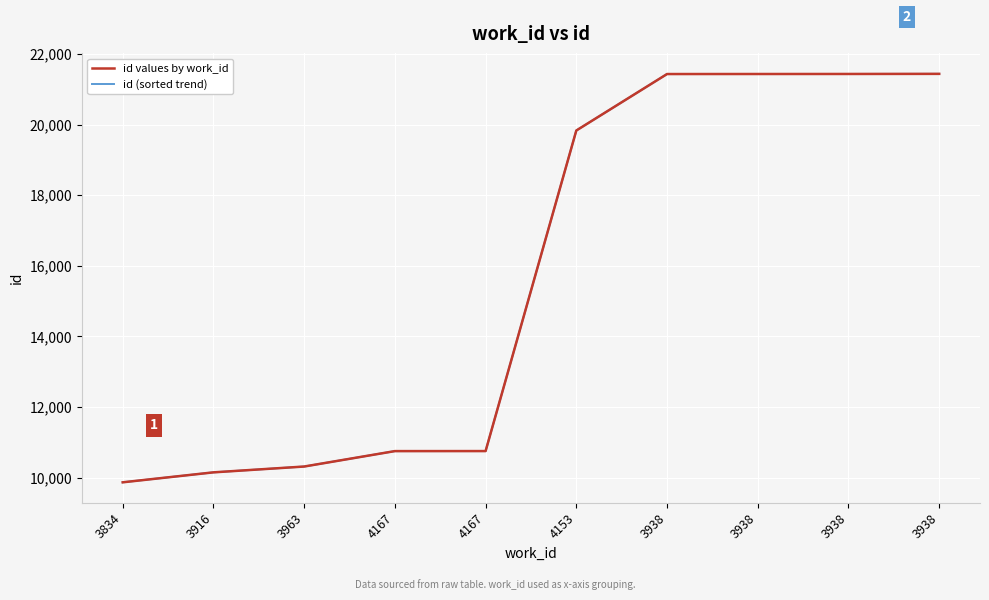

How many lines are shown in the chart?

2